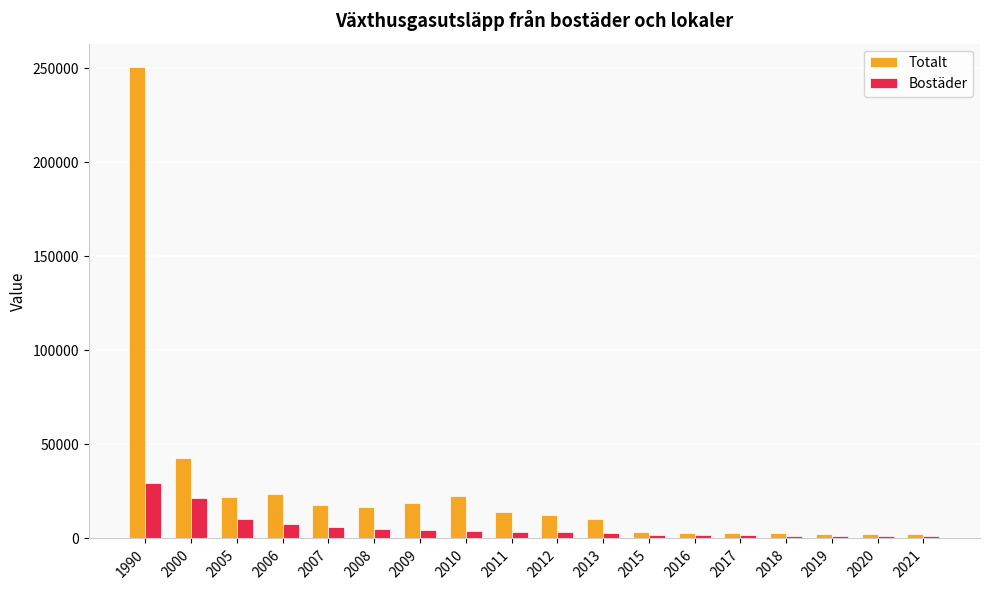

At which label does Totalt reach its peak?

1990